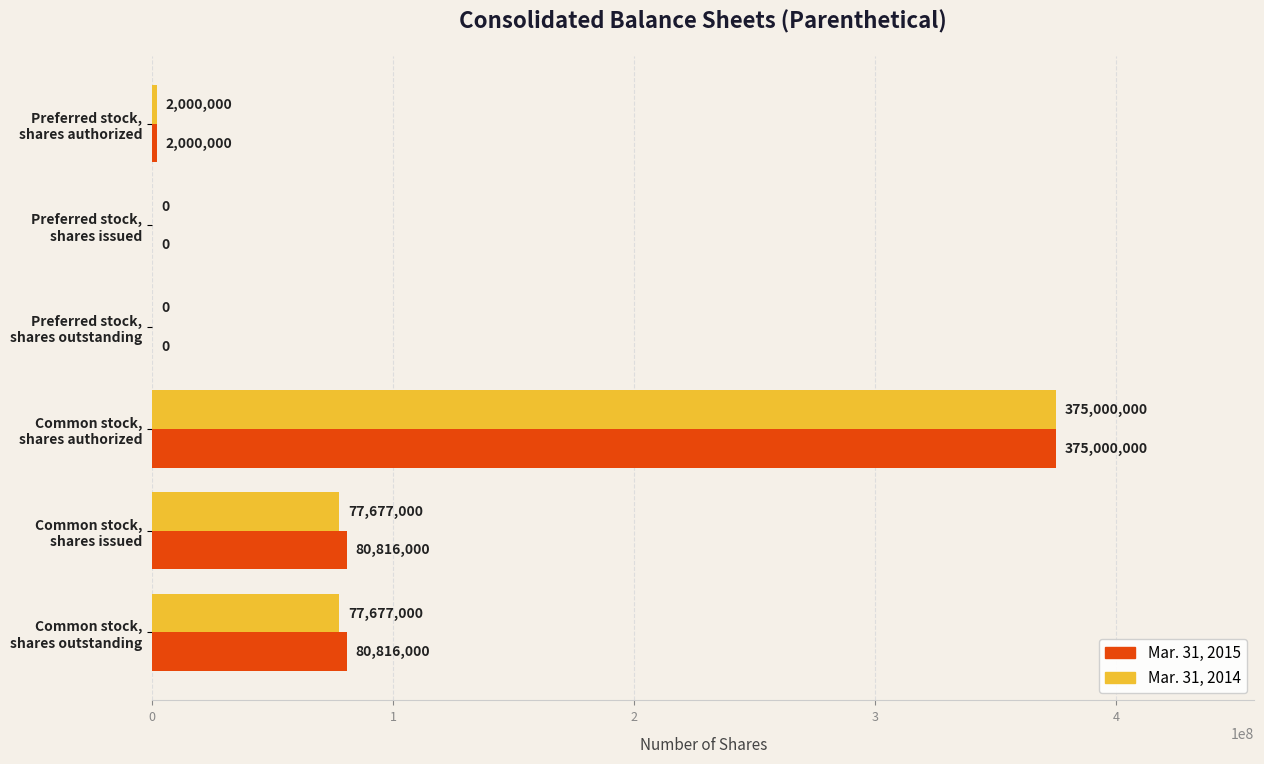

How many categories are shown in the chart?

6